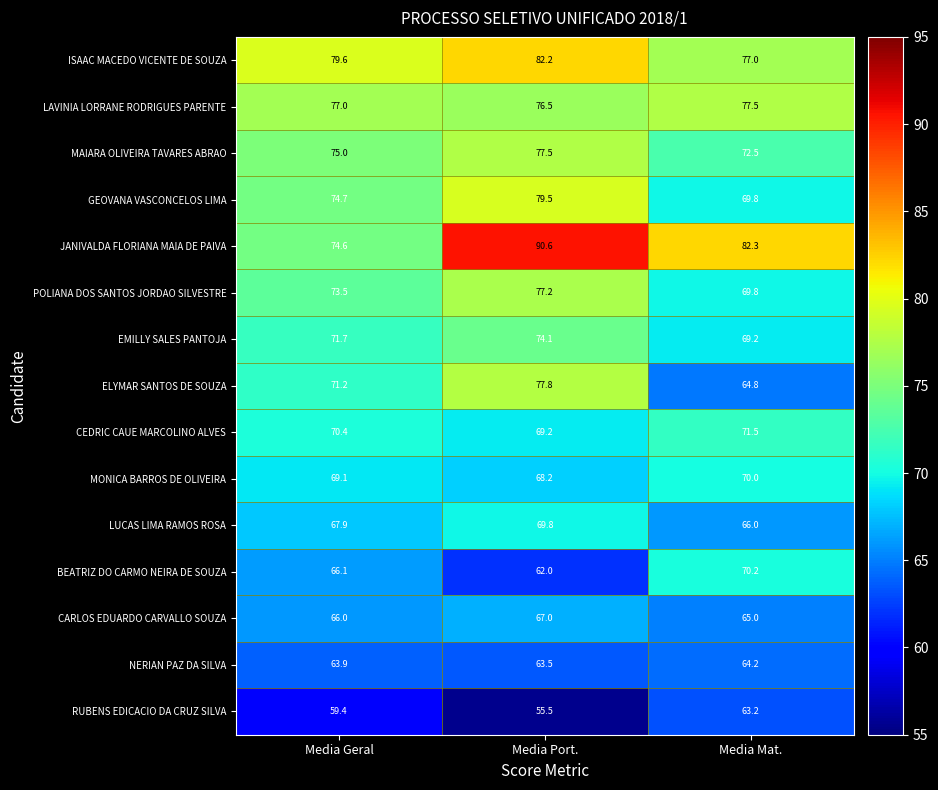

What is the difference between the NERIAN PAZ DA SILVA values at Media Port. and Media Mat.?

0.7